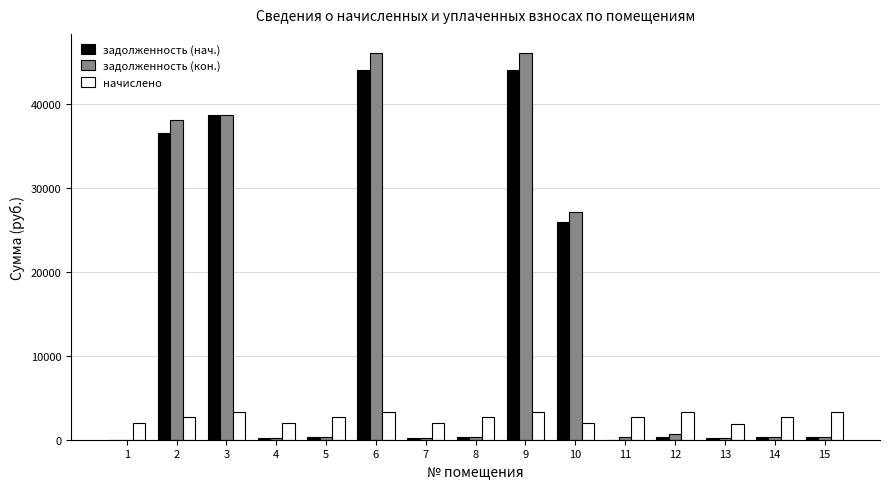

True or false: задолженность (нач.) has a value of 57550.1 at 6.

False